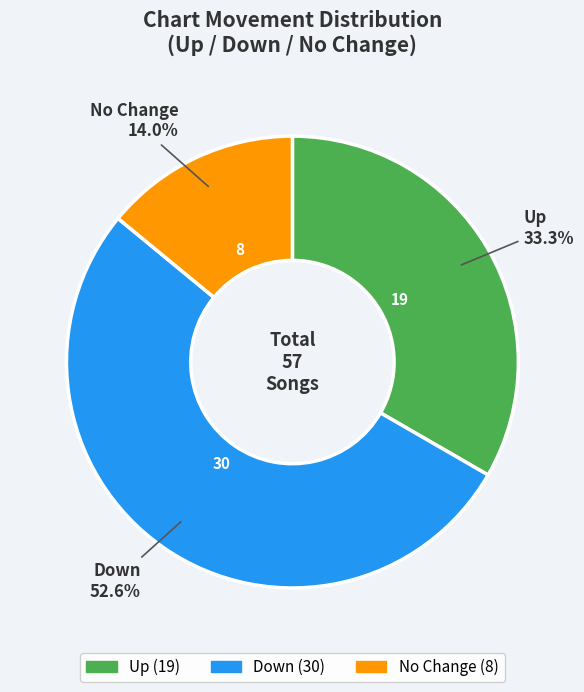

How many slices are in this pie chart?

3